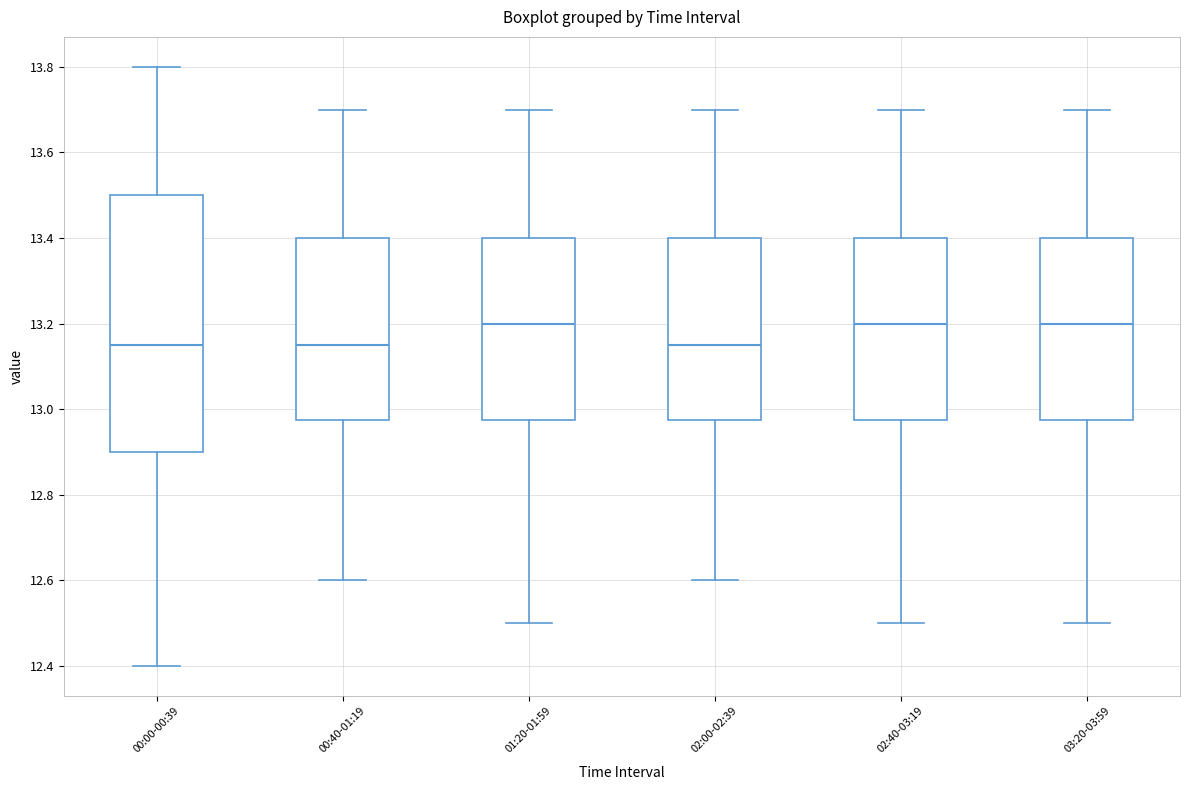

Where does the upper whisker of the box for 01:20-01:59 end on the y-axis? The values are not printed on the chart, so give them approximately, as read against the axis.

13.70